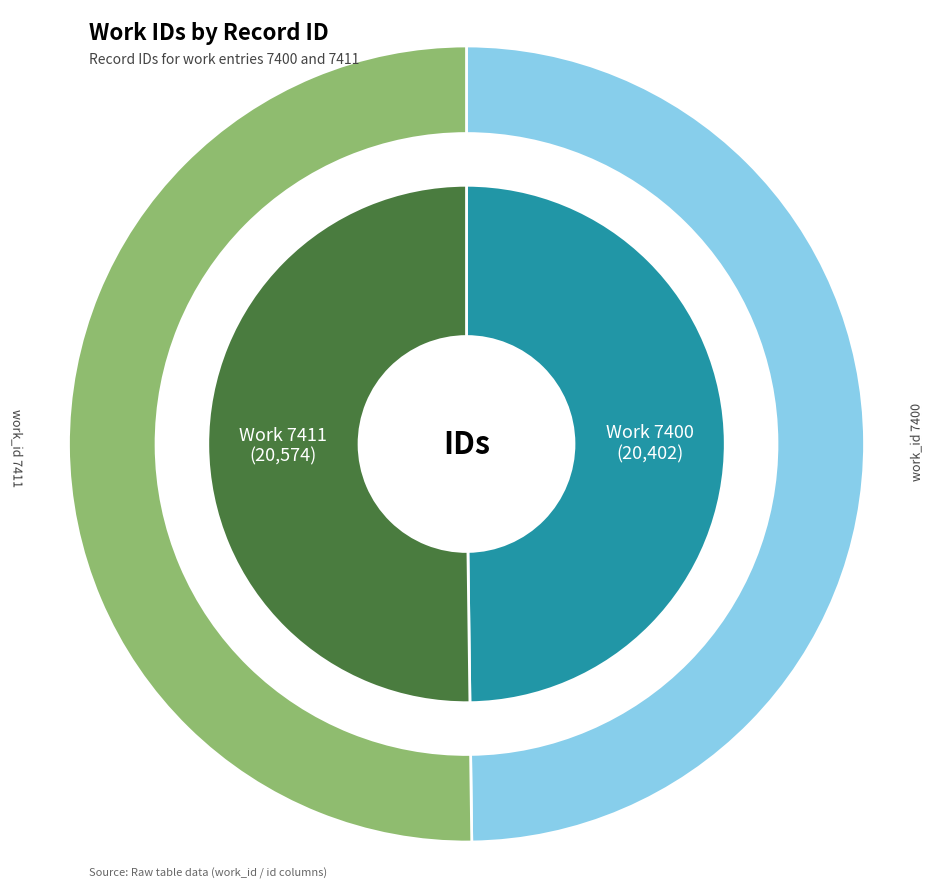

What percentage is the 7400 slice, to the nearest percent?

50%